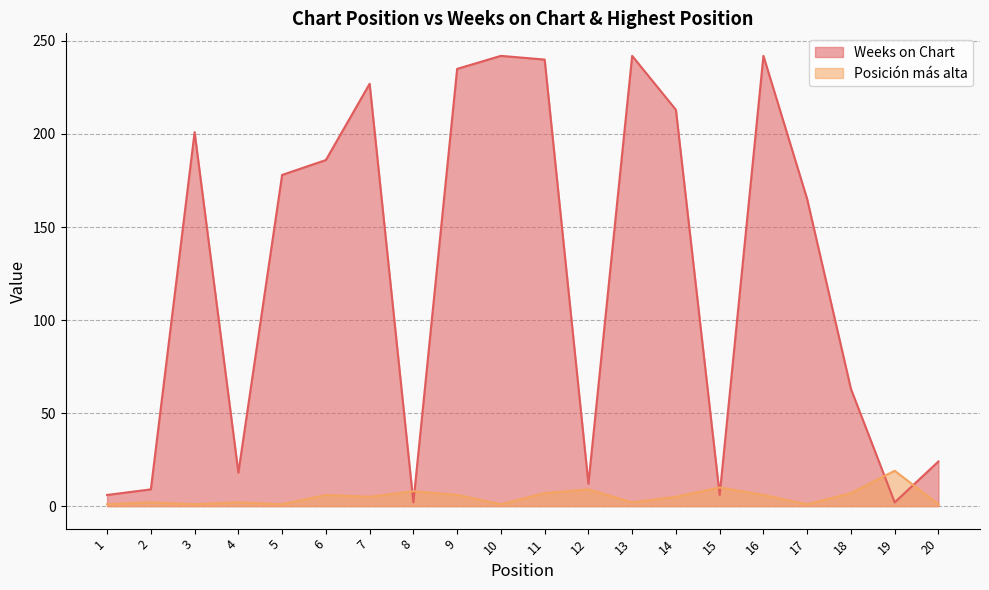

Reading right to left, what are all the values shown in this chart?

Weeks on Chart: 20=24	19=2	18=63	17=165	16=242	15=6	14=213	13=242	12=12	11=240	10=242	9=235	8=2	7=227	6=186	5=178	4=18	3=201	2=9	1=6
Posición más alta: 20=1	19=19	18=7	17=1	16=6	15=10	14=5	13=2	12=9	11=7	10=1	9=6	8=8	7=5	6=6	5=1	4=2	3=1	2=2	1=1